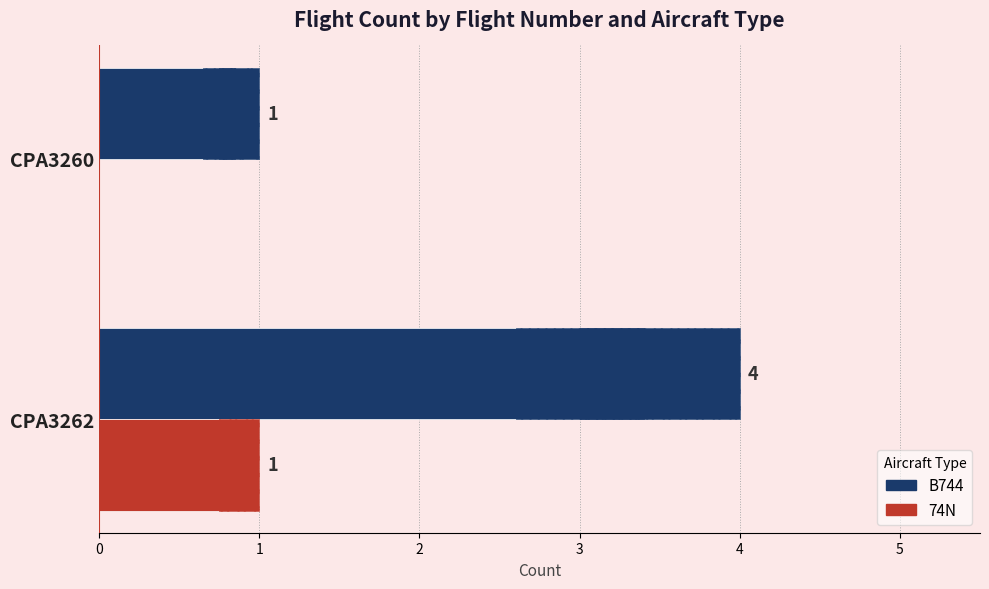

How many data points in 74N are less than 1?

1